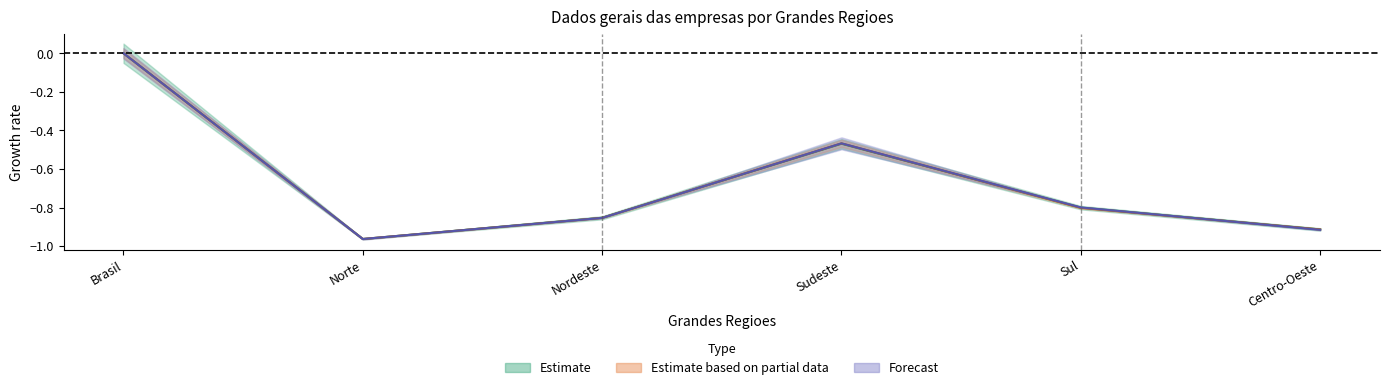

How many values in Receita liquida are below zero?

5